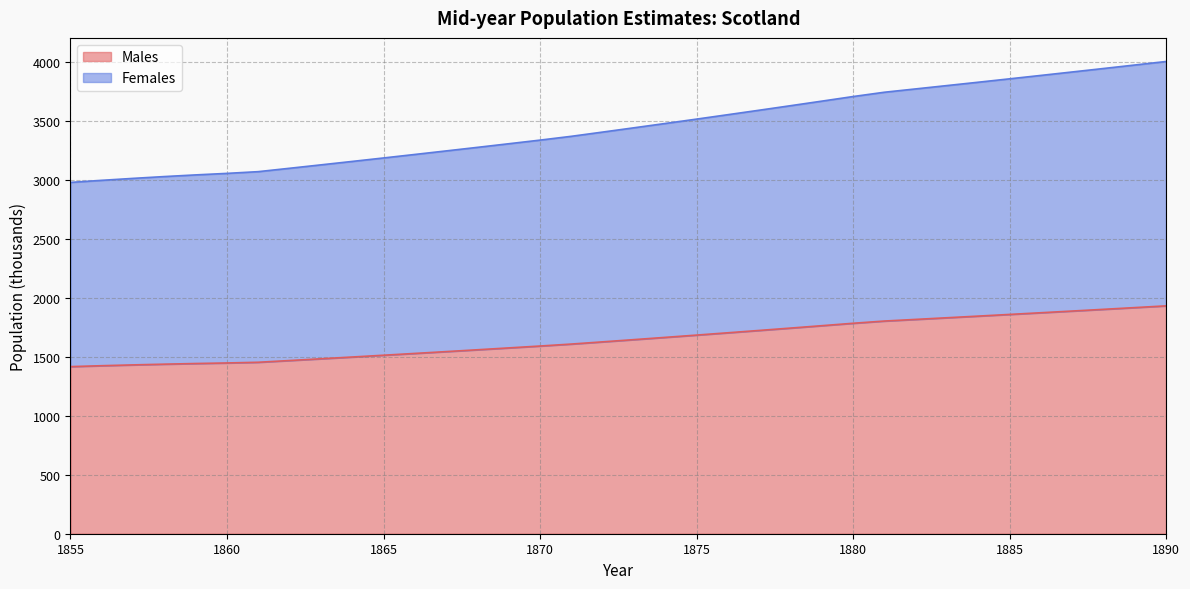

At which category is the sum across all series the highest?

1890